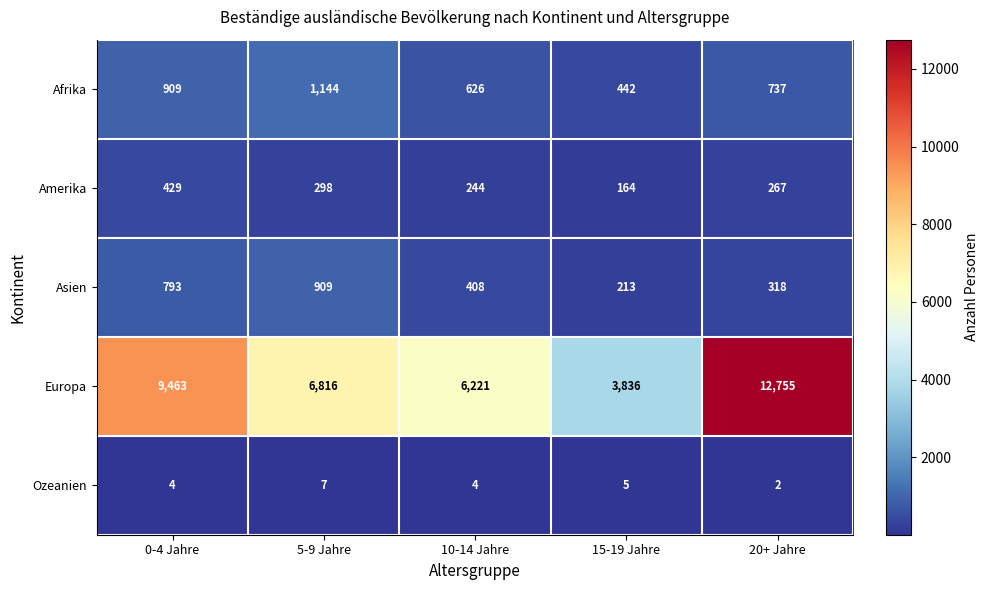

Reading left to right, extract all data points from this chart.

Afrika: 909	1144	626	442	737
Amerika: 429	298	244	164	267
Asien: 793	909	408	213	318
Europa: 9463	6816	6221	3836	12755
Ozeanien: 4	7	4	5	2